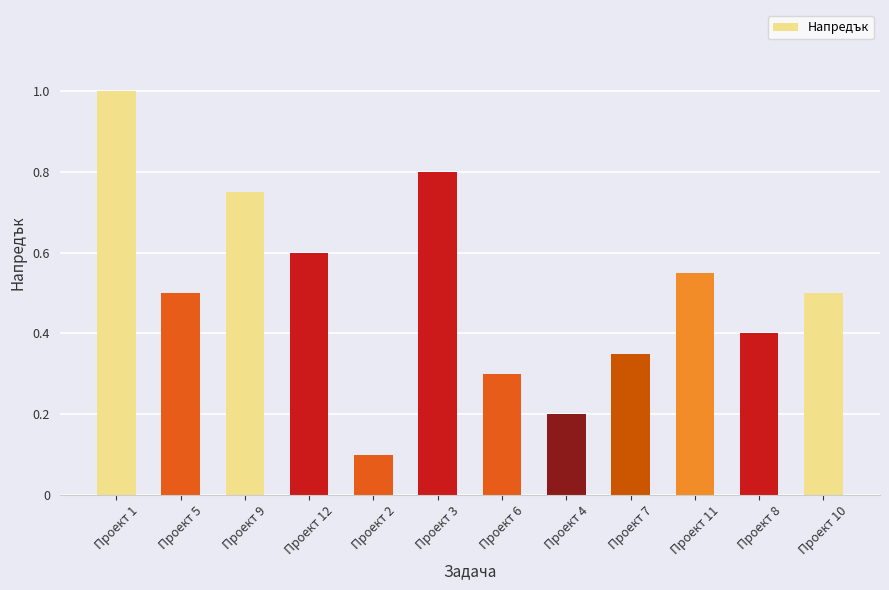

Count the values in the range 0 to 1.

12